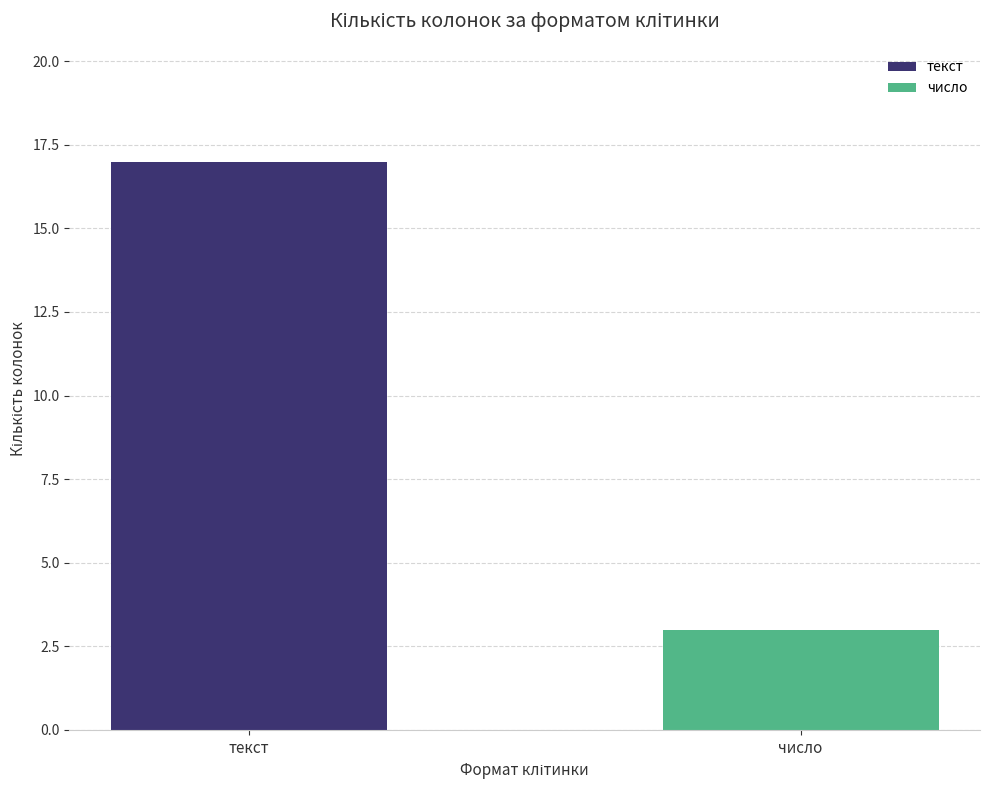

What is the sum of all values?

20